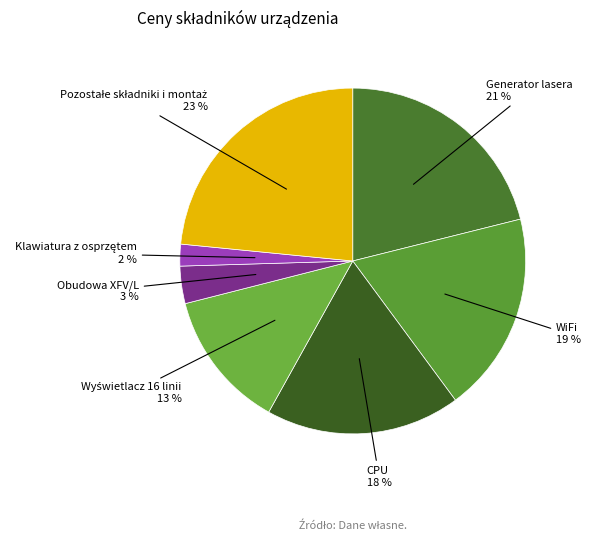

Count the number of slices in the pie.

7